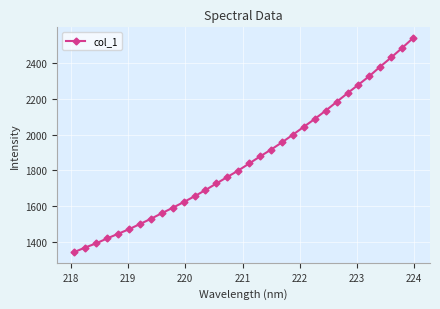

What is the difference between the second highest and second lowest values?

1115.3